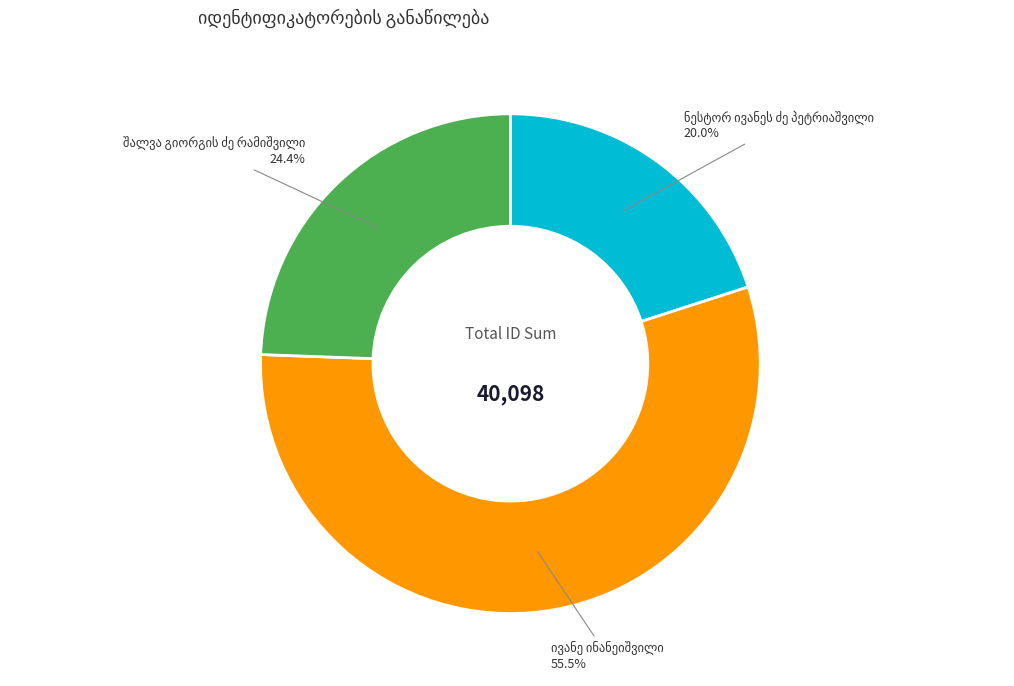

Is there a majority slice in this chart?

Yes